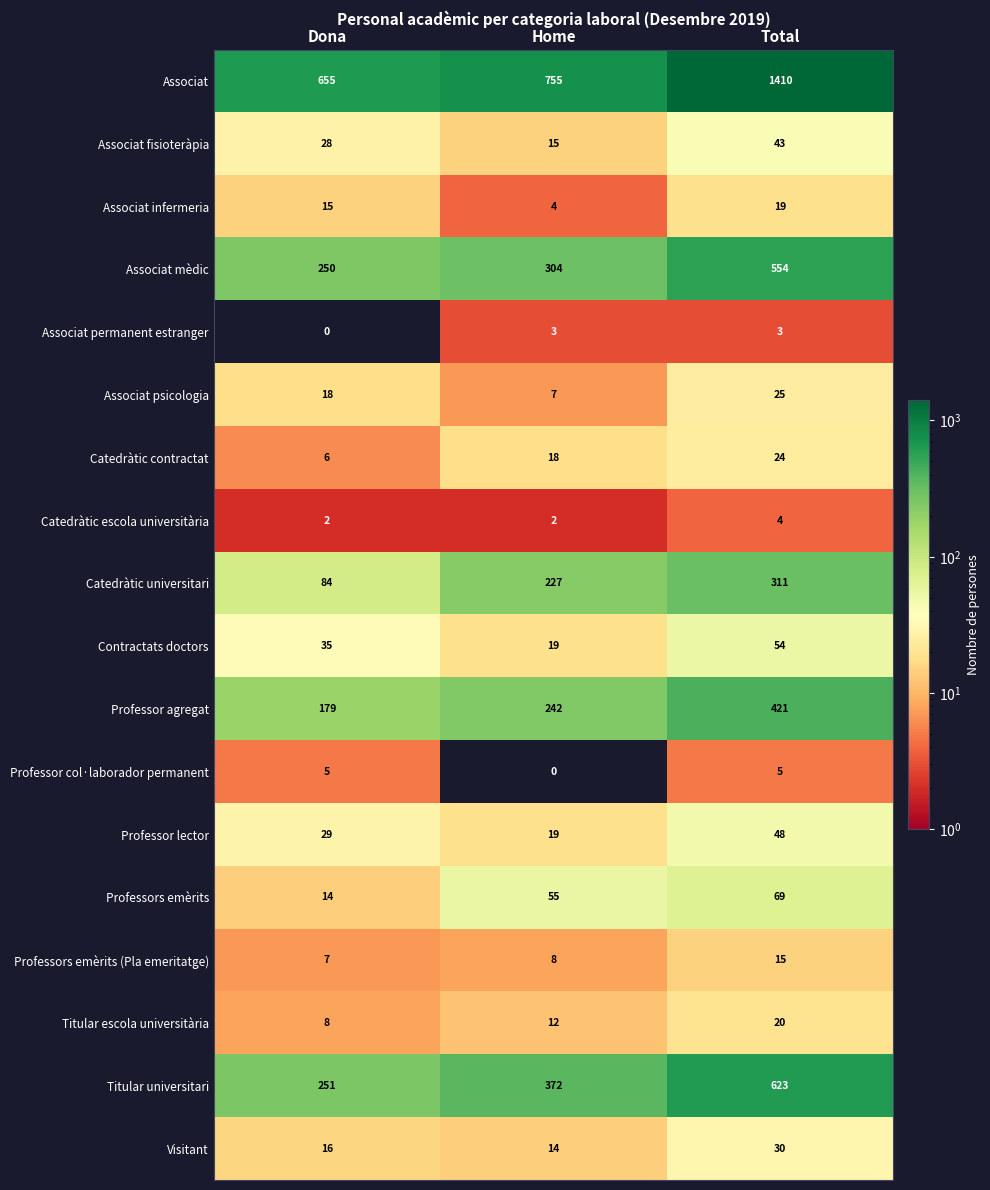

What is the minimum value for Professors emèrits?

14